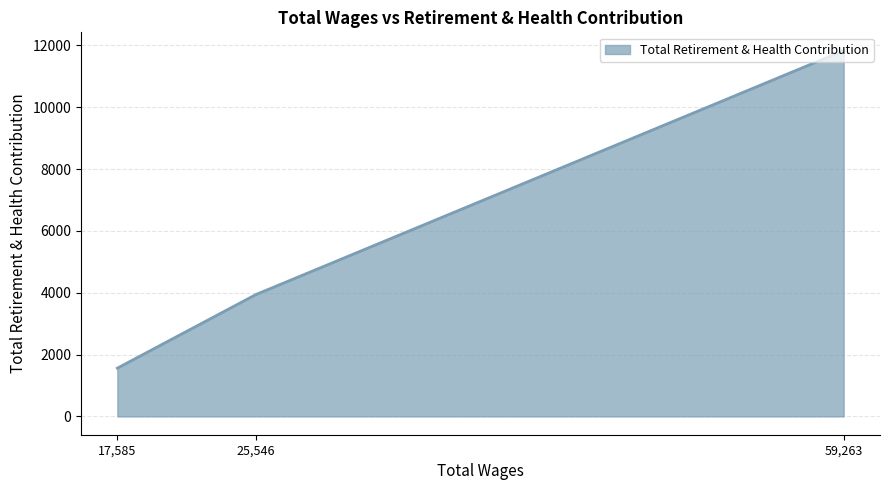

How many categories are shown in the chart?

3